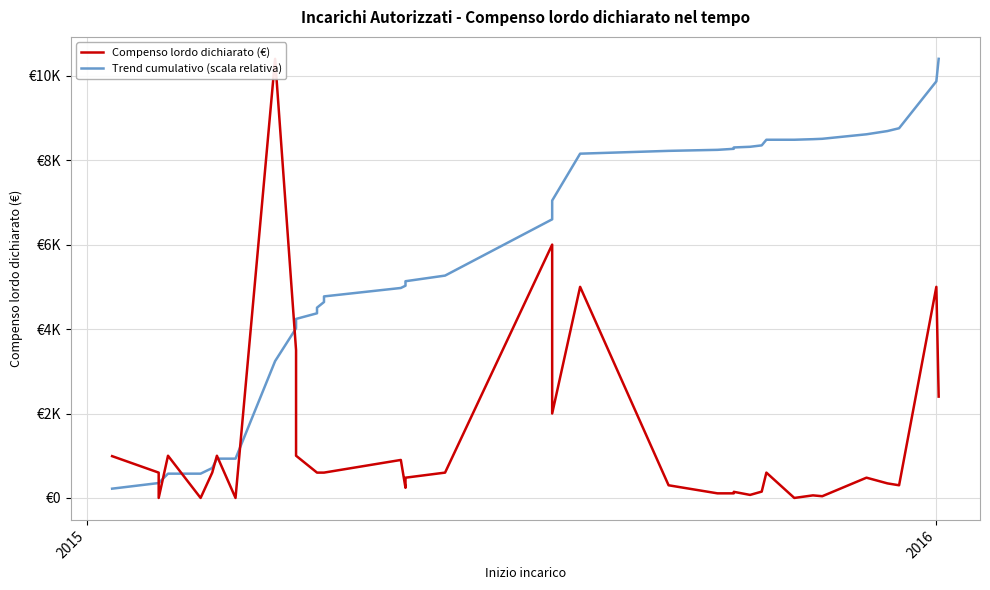

How many categories are shown in the chart?

38